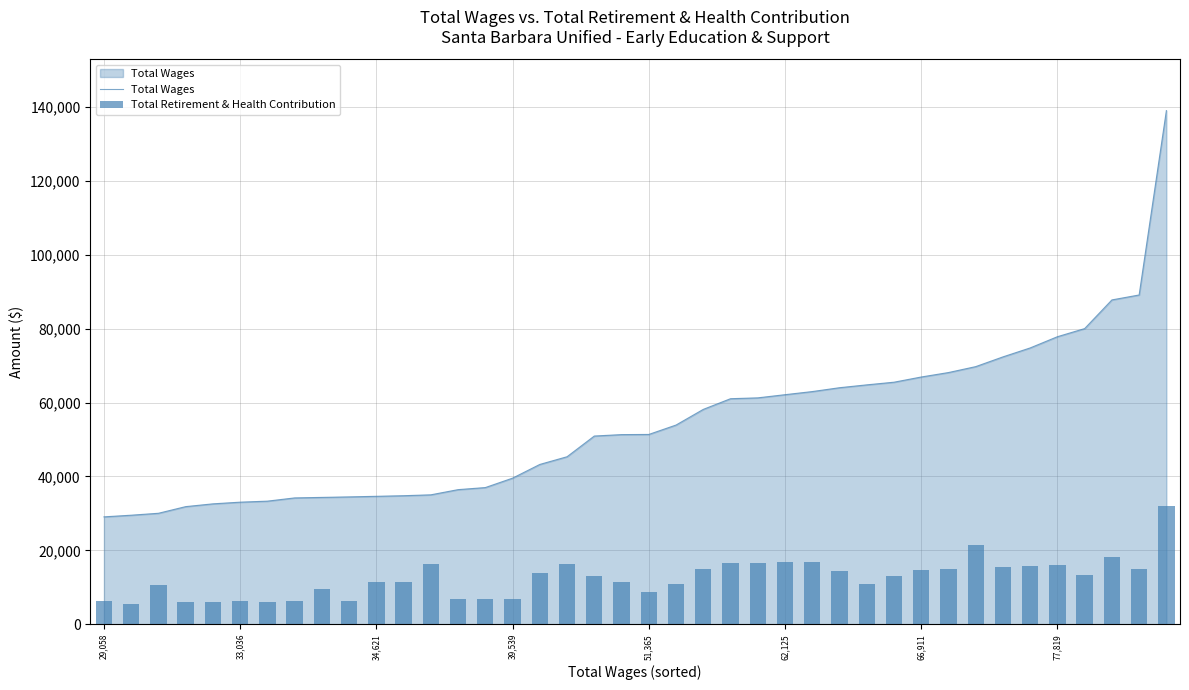

How many data points does each series have?

40